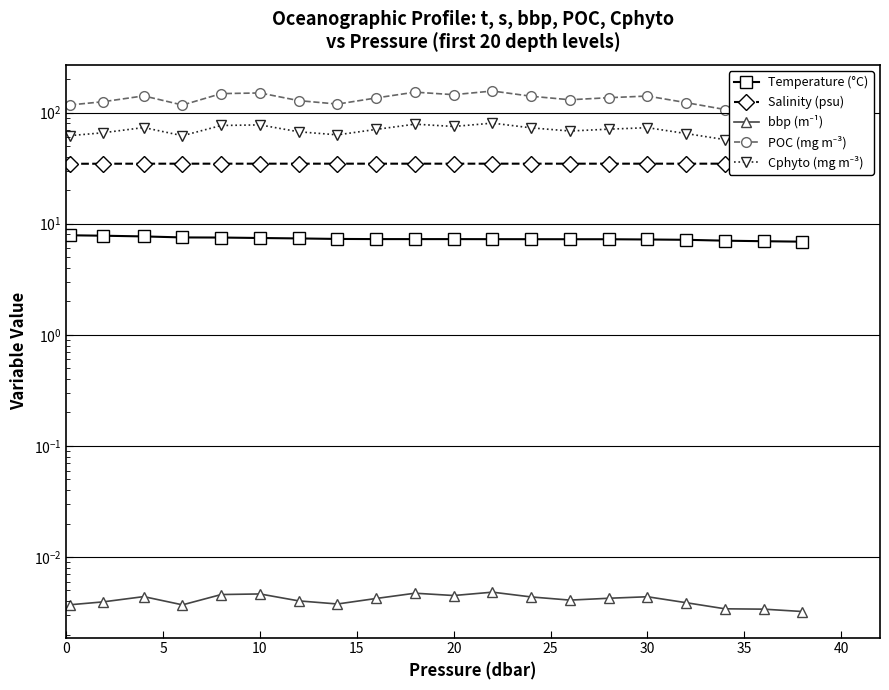

What is the greatest value displayed?

156.5